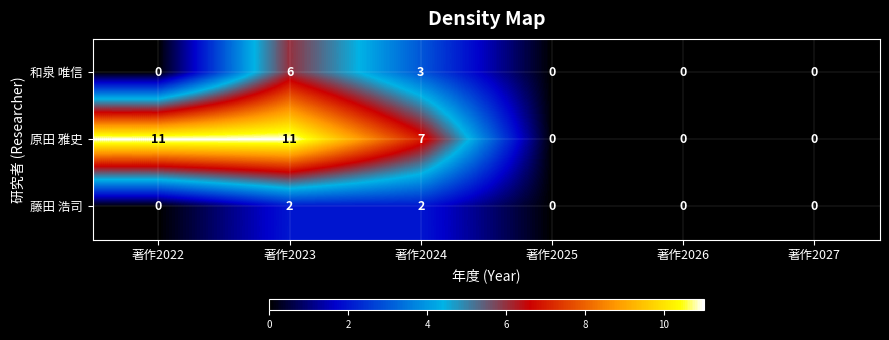

List the series in order of their peak value, lowest first.

藤田 浩司, 和泉 唯信, 原田 雅史